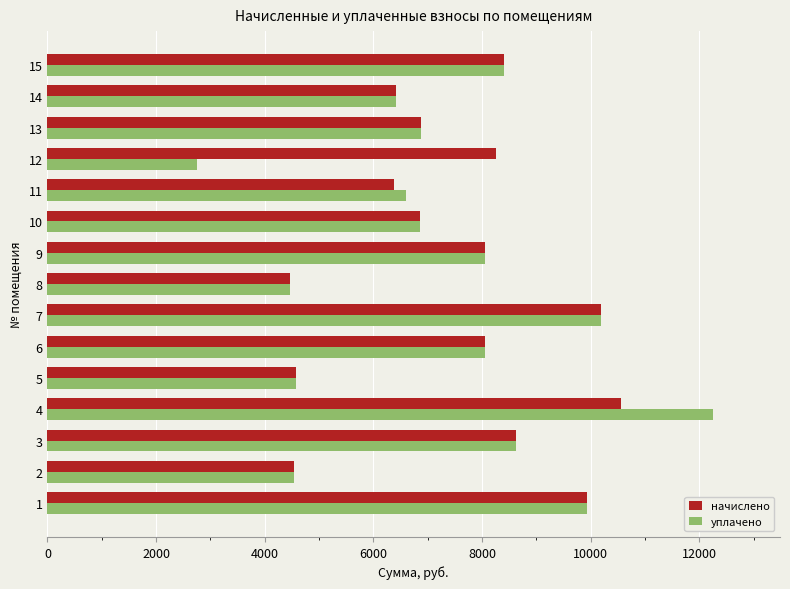

What is the greatest value displayed?

12257.0